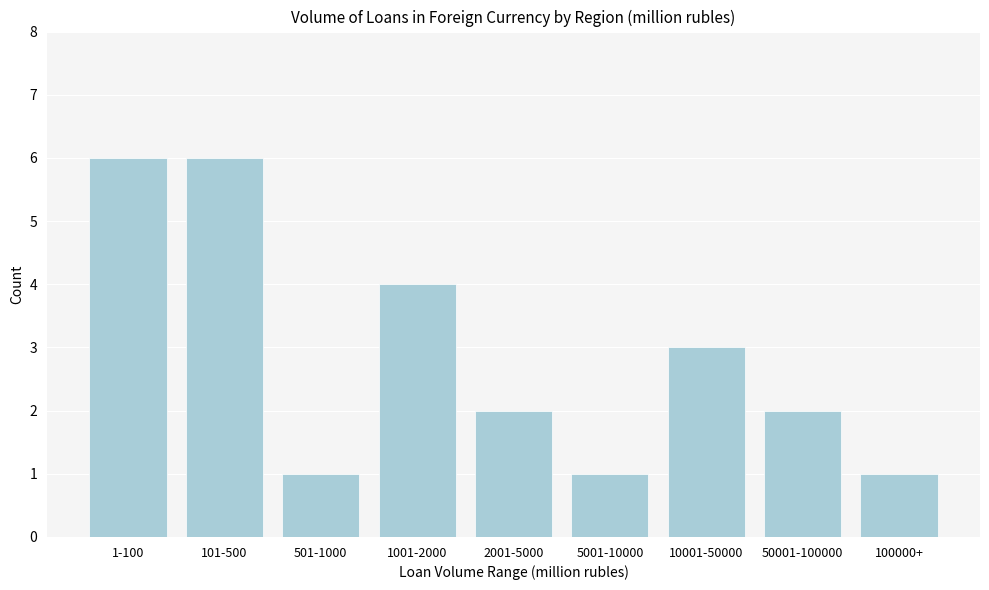

Reading left to right, what are all the values shown in this chart?

1-100=6	101-500=6	501-1000=1	1001-2000=4	2001-5000=2	5001-10000=1	10001-50000=3	50001-100000=2	100000+=1